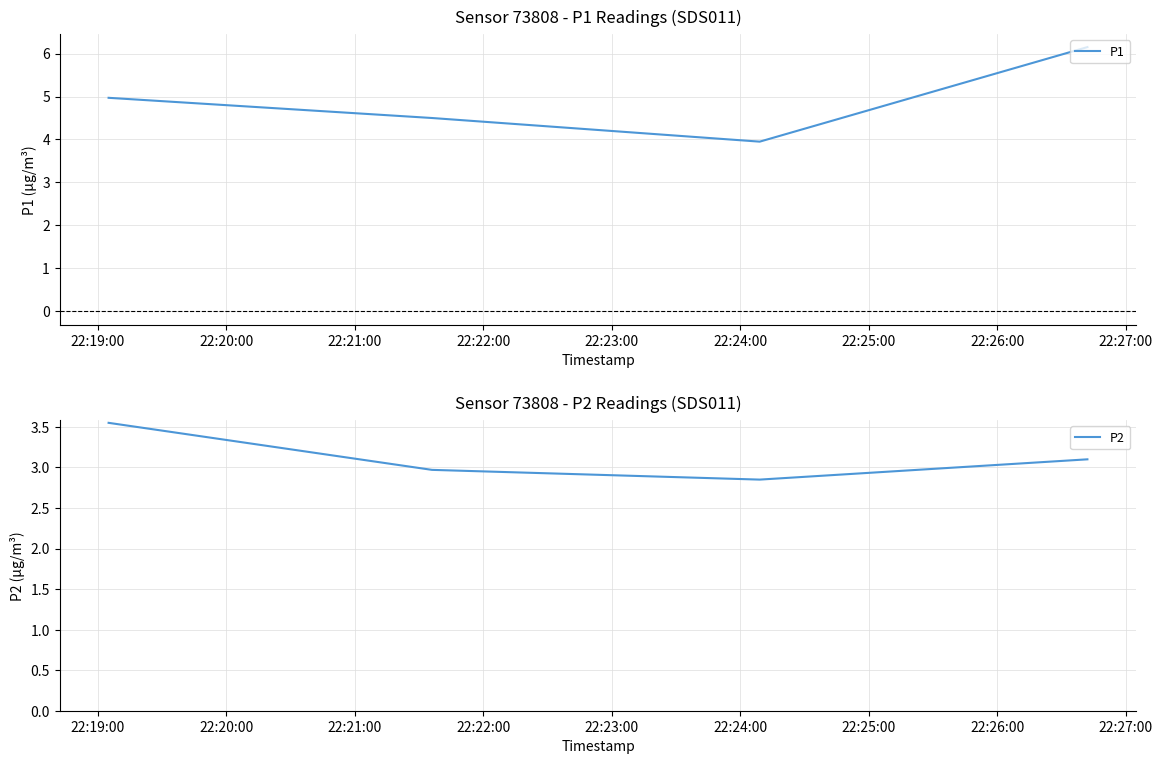

In P1, how many points are lower than both neighbors (excluding endpoints)?

1